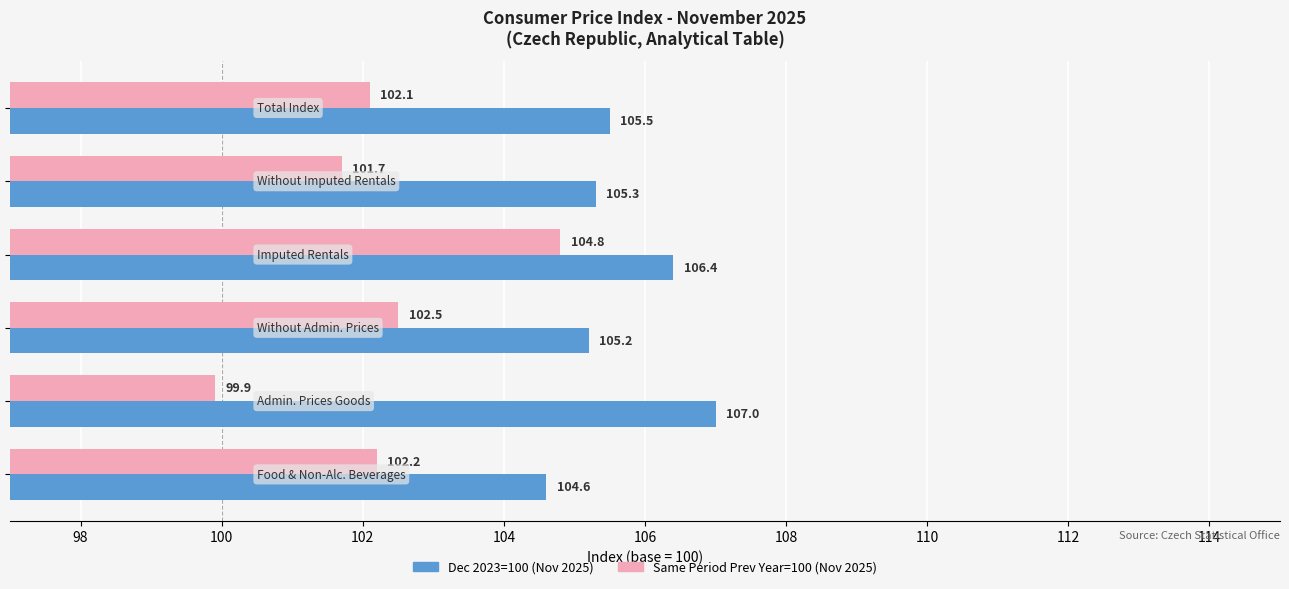

What is the highest value of the Dec 2023=100 (Nov 2025) series?

107.0